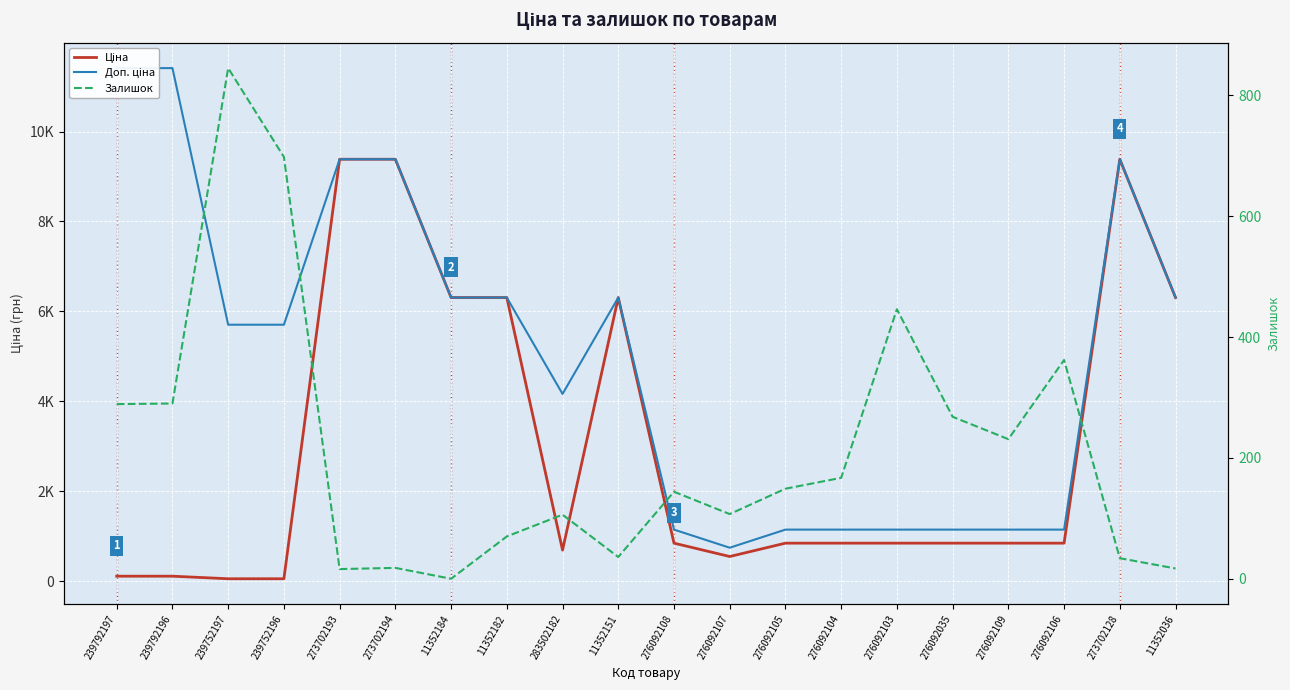

List the series in order of their peak value, highest first.

Доп. ціна, Ціна, Залишок